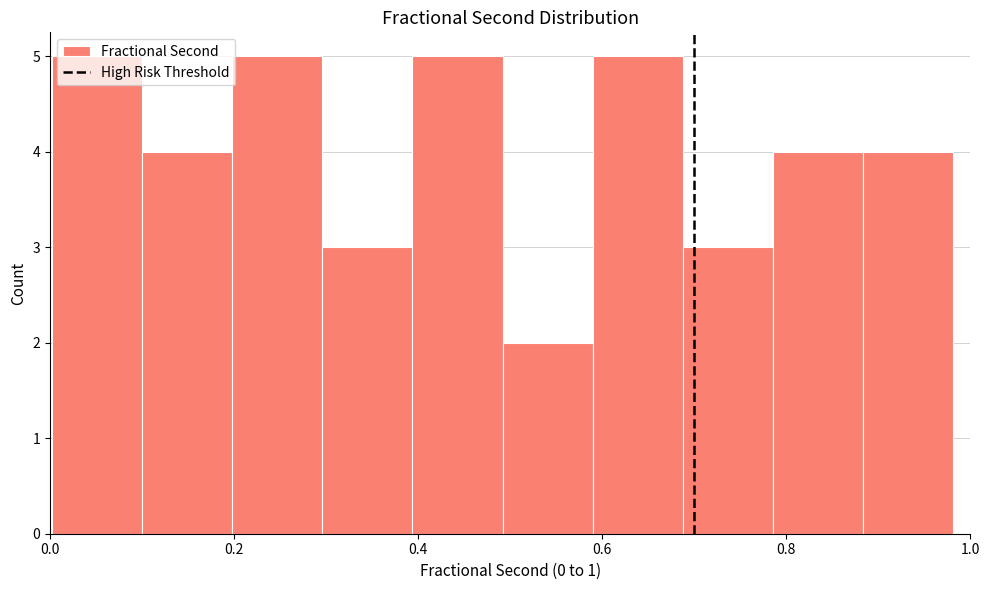

How tall is the bar that spans 0.78 to 0.88 on the x-axis? Neither the bar edges nor the heights are printed on the chart, so give them approximately, as read against the axes.

4